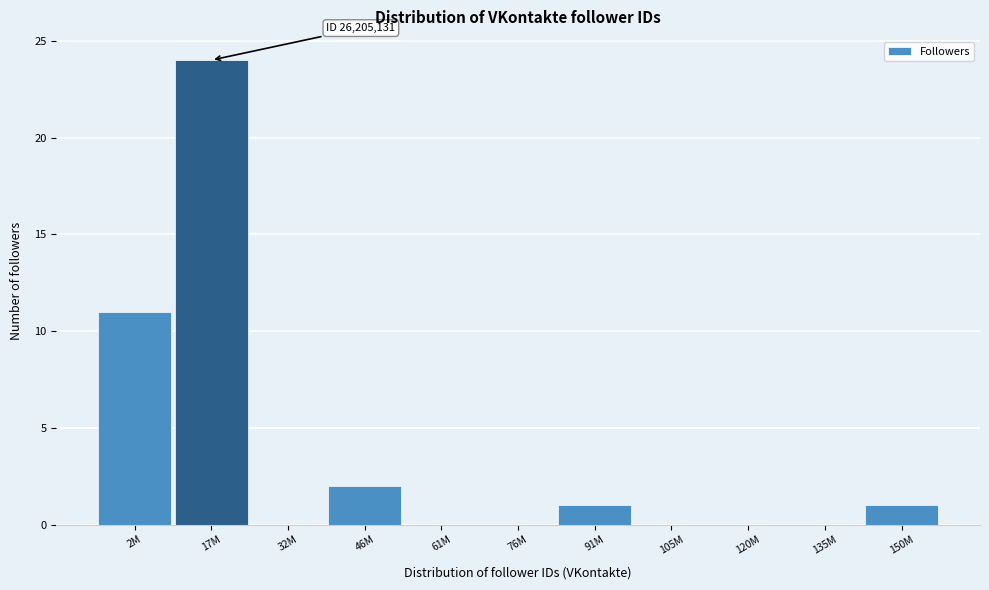

Reading right to left, list all the values displayed in this chart.

150M=1	135M=0	120M=0	105M=0	91M=1	76M=0	61M=0	46M=2	32M=0	17M=24	2M=11